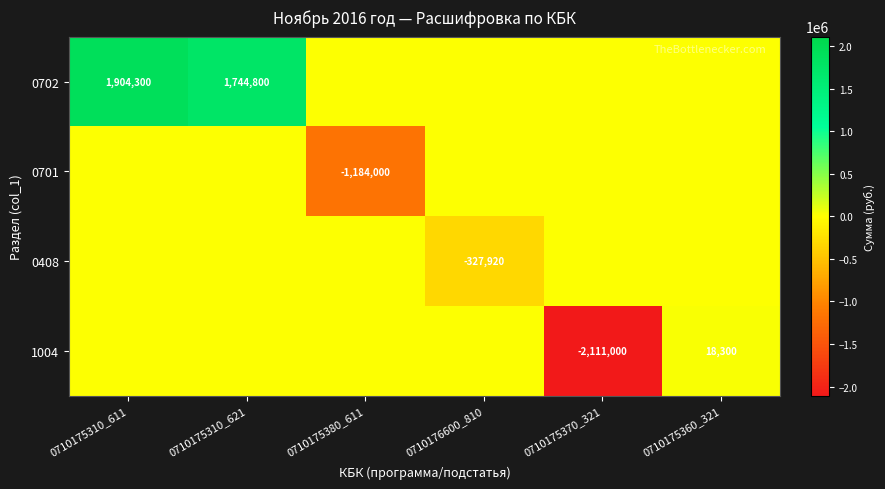

At which category is the sum across all series the highest?

0710175310_611